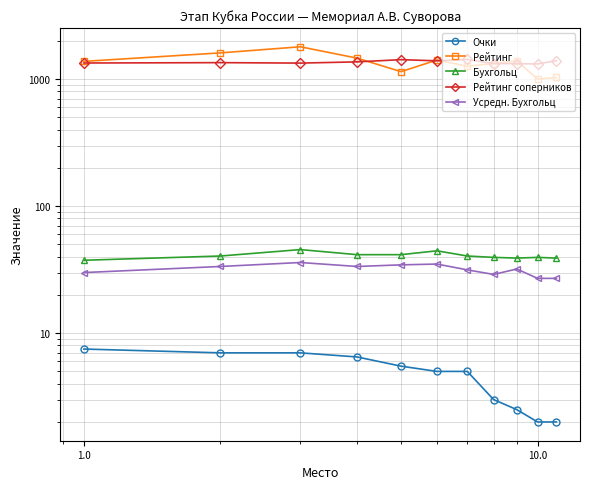

What is the greatest value displayed?

1797.0